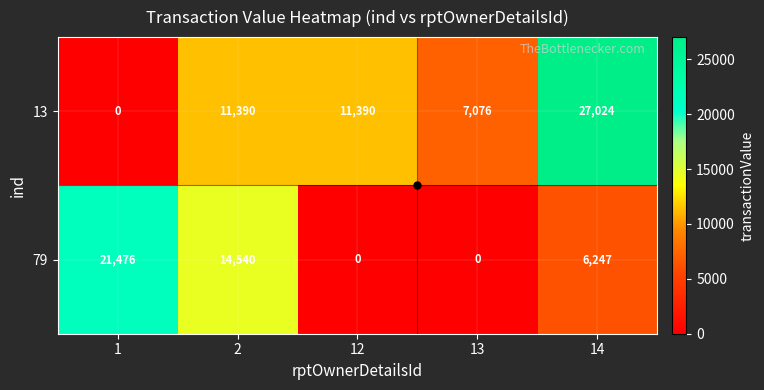

At how many categories does at least one series exceed 5275?

5